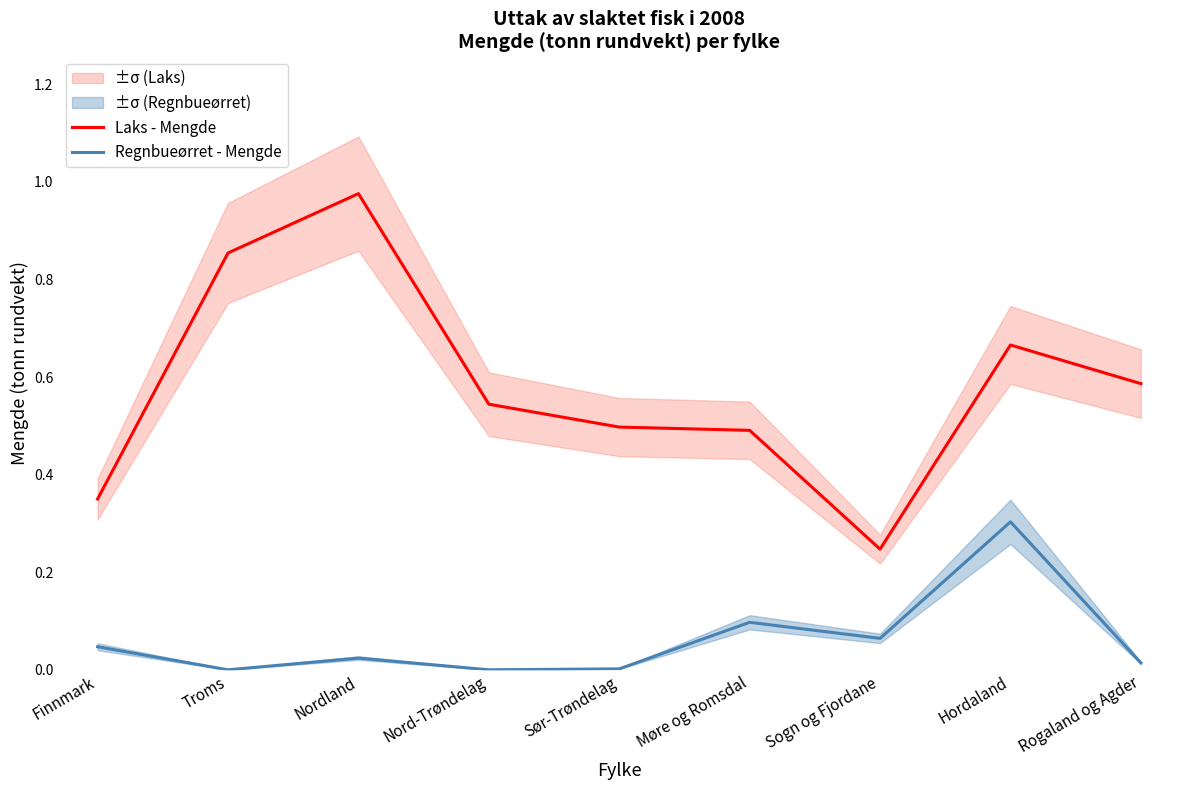

True or false: Laks - Mengde and Regnbueørret - Mengde intersect in this chart.

False